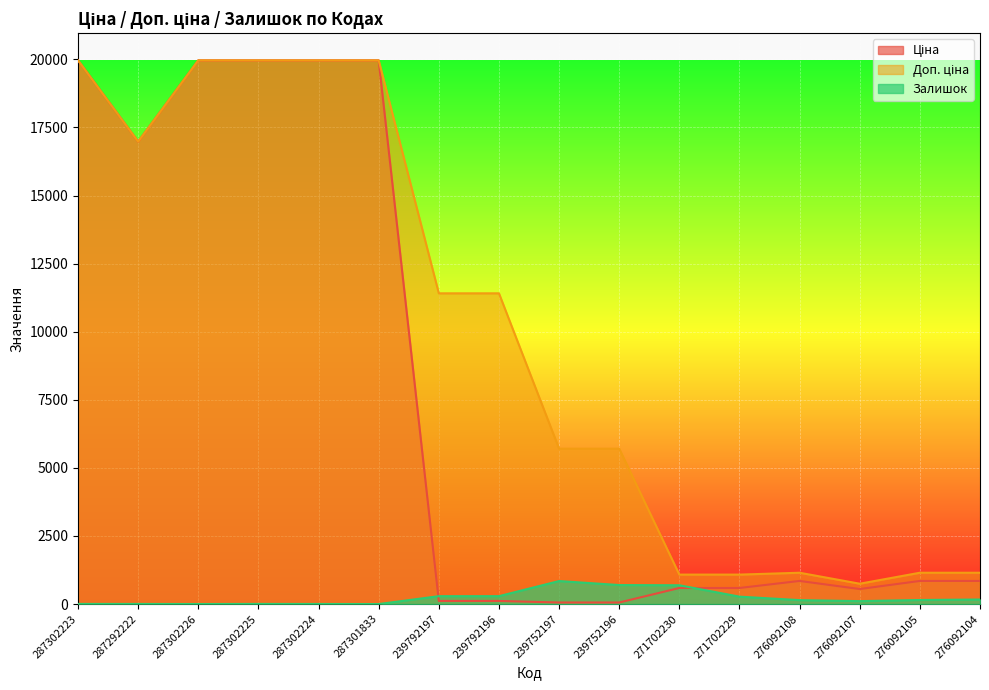

At which label does Ціна first exceed 848?

287302223